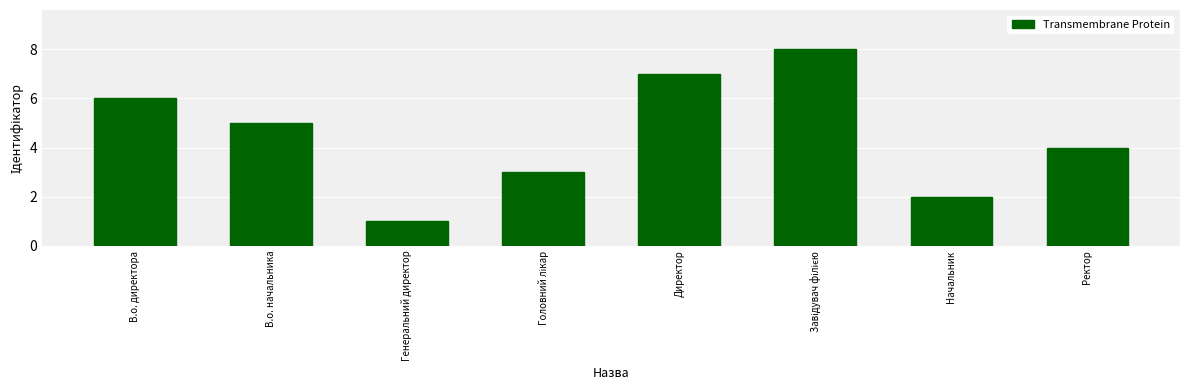

Are the bars grouped side by side (vs. stacked)?

No